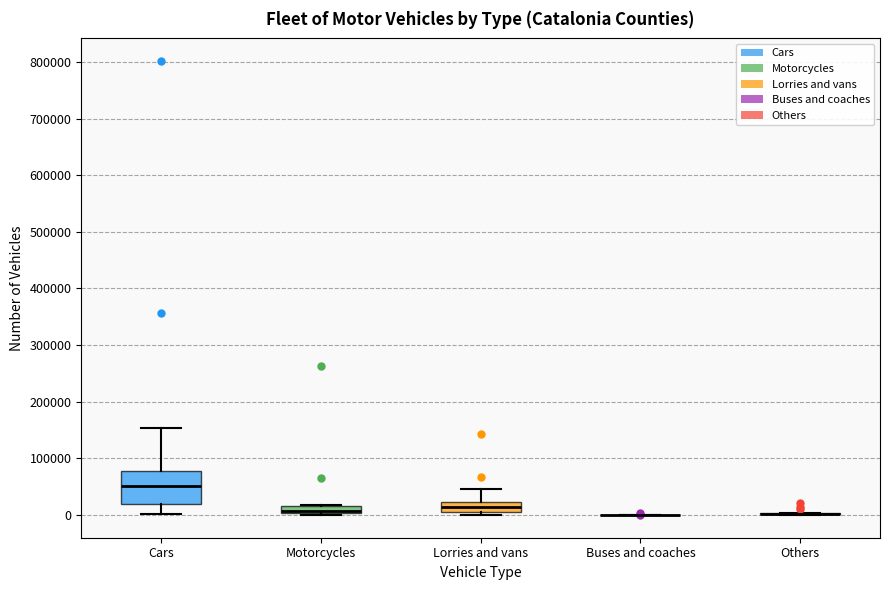

Which box is the tallest, from its lower edge to its upper edge?

Cars